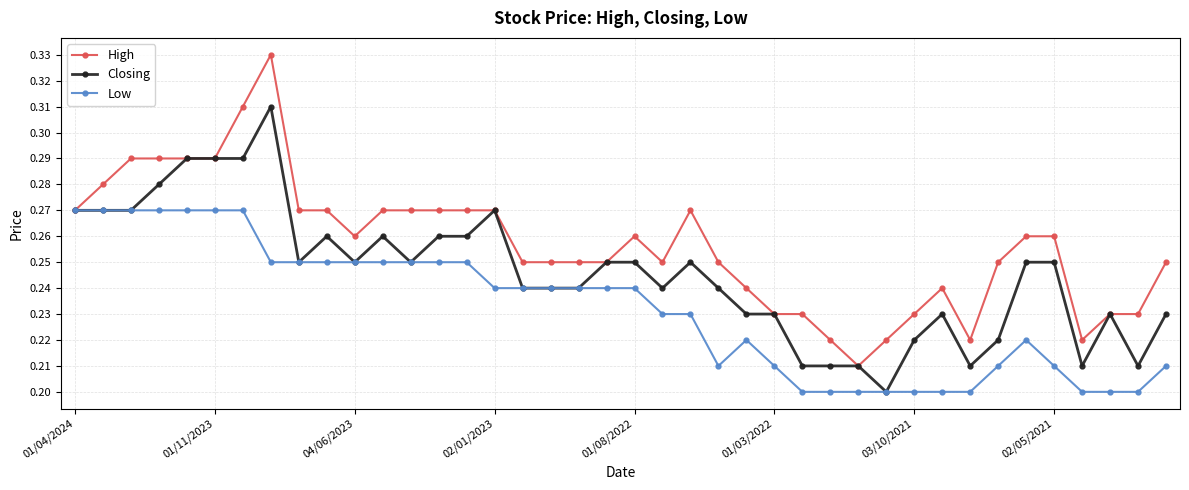

At how many categories does at least one series exceed 0?

40